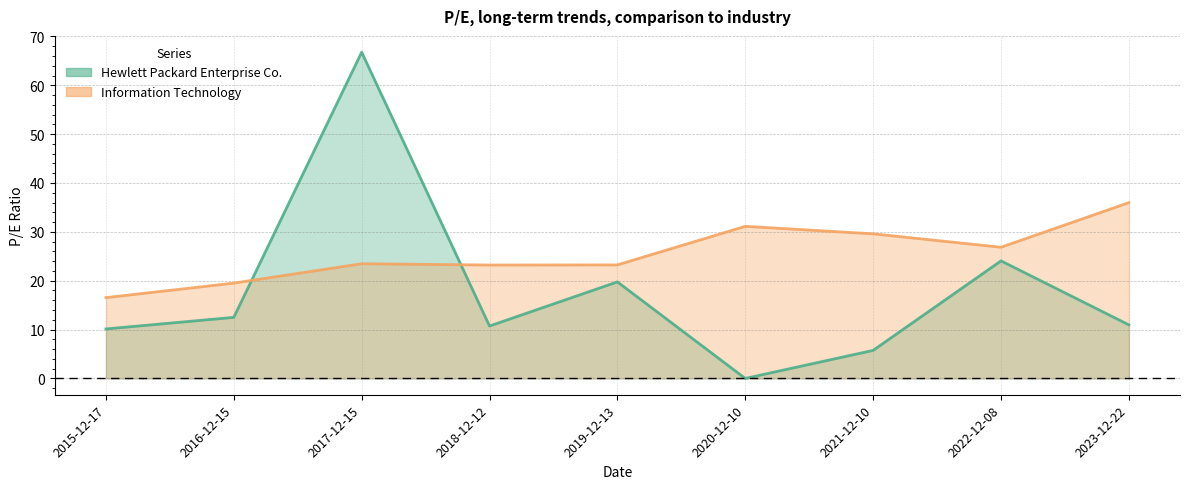

Between which two adjacent categories do Information Technology and Hewlett Packard Enterprise Co. first intersect?

2016-12-15 and 2017-12-15